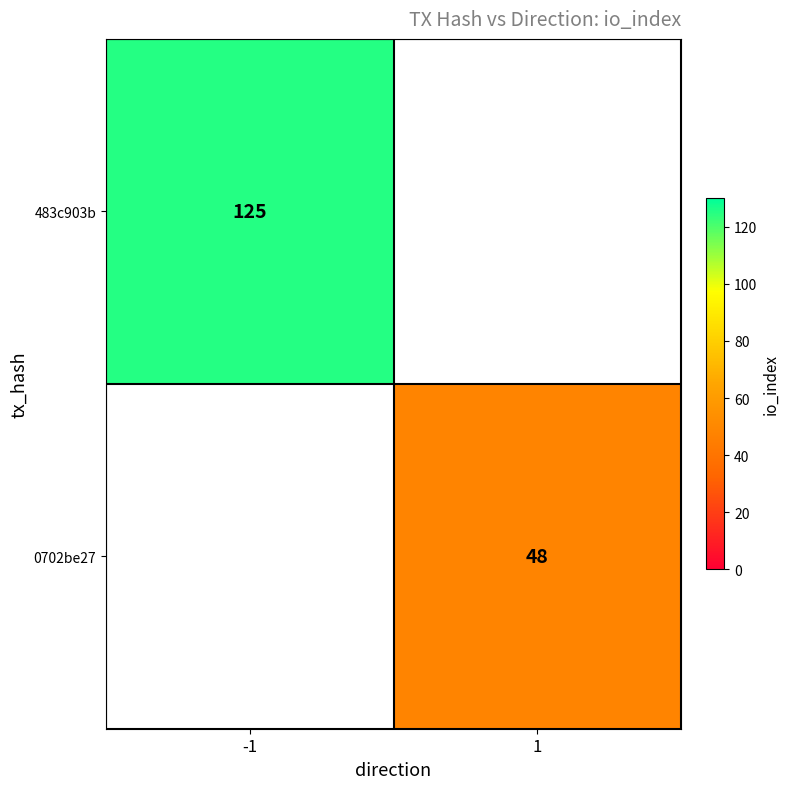

The 0702be27 series shows 48 at 1. True or false?

True